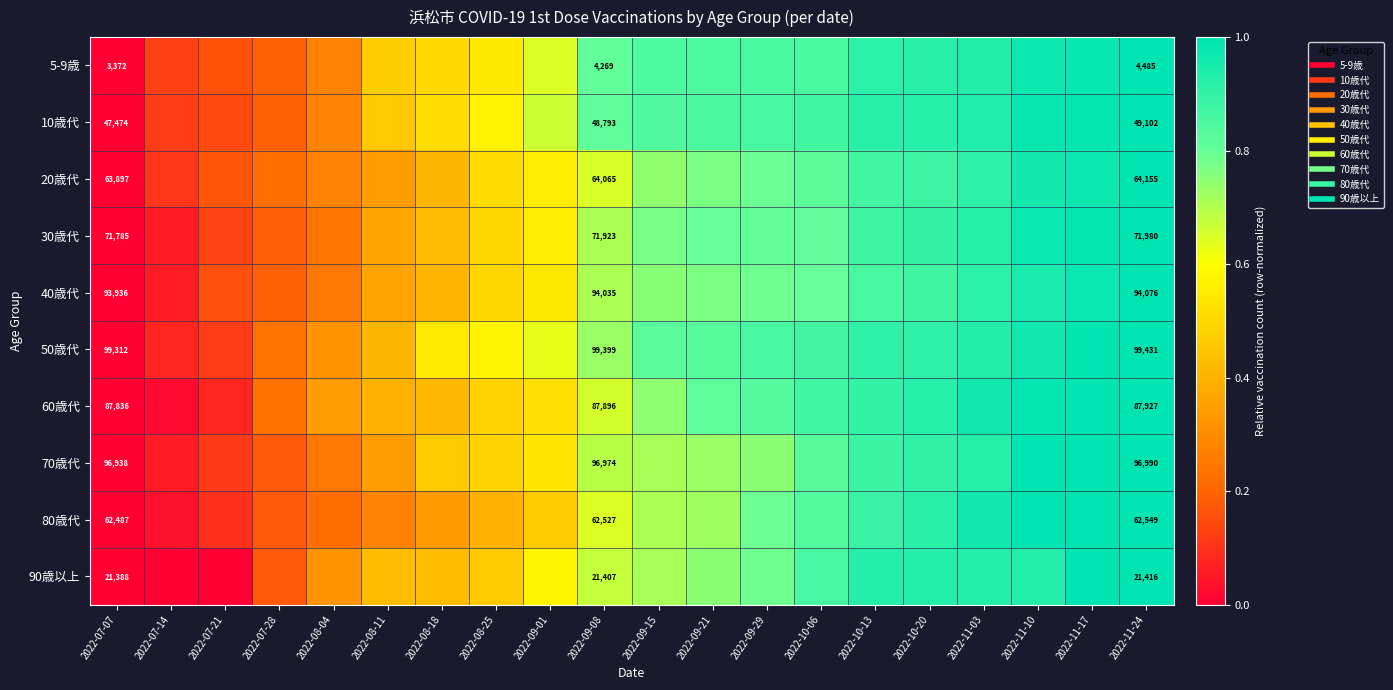

Which category has the lowest value across all series?

2022-07-07